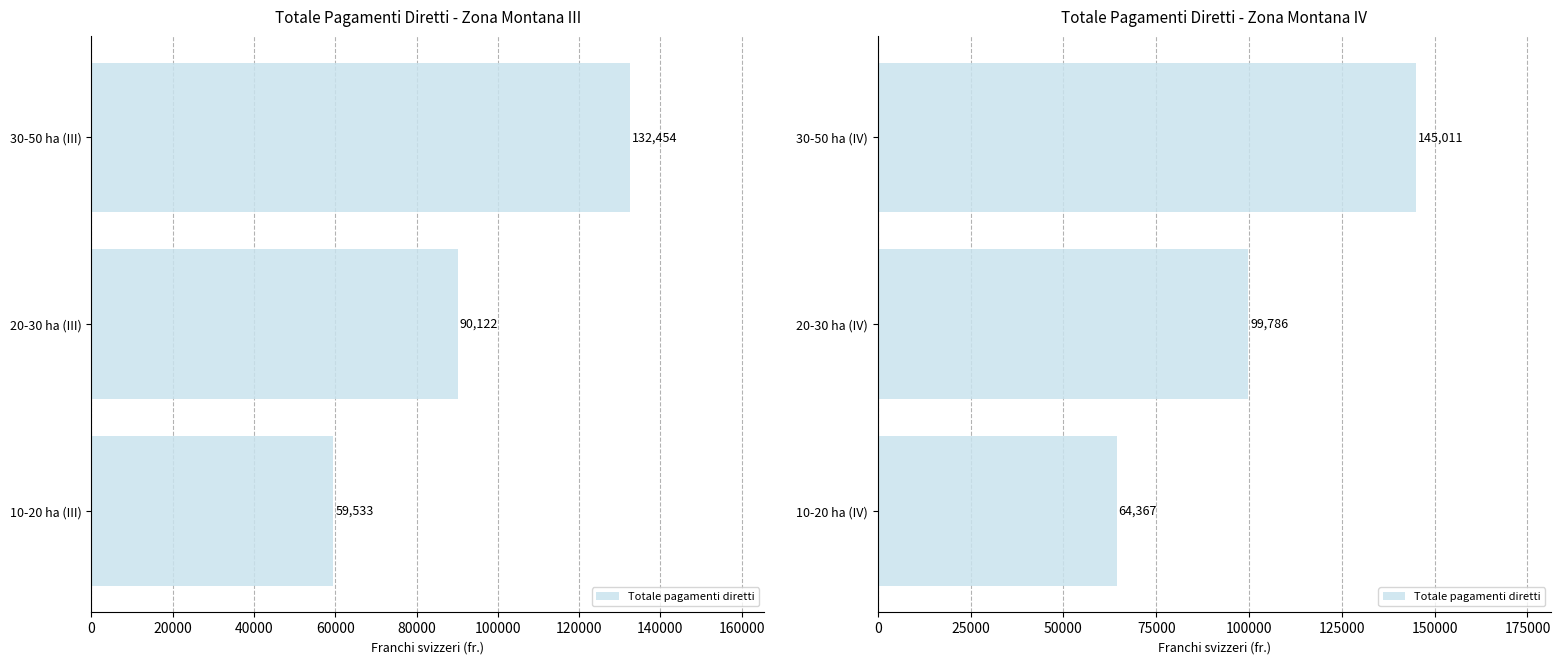

Count the values in the range 64367 to 145011.

3